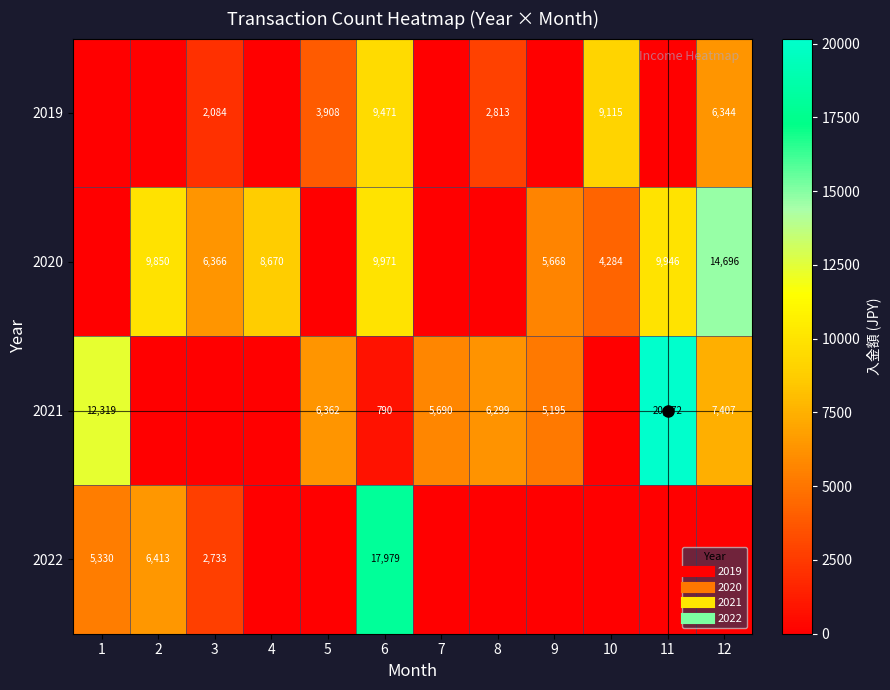

What is the difference between the 2022 values at 6 and 10?

17979